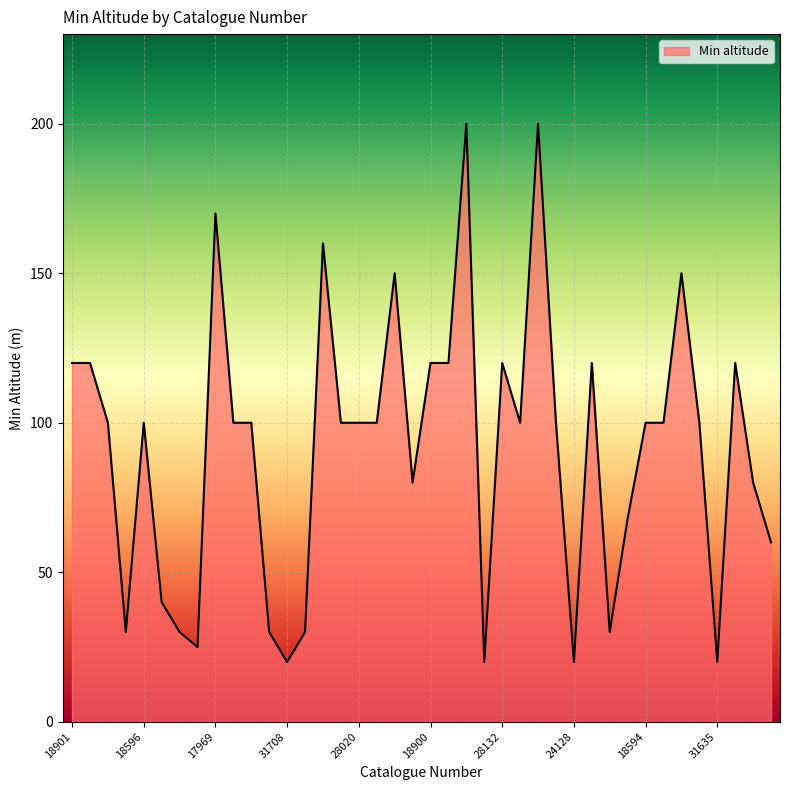

What is the sum of all values?

3653